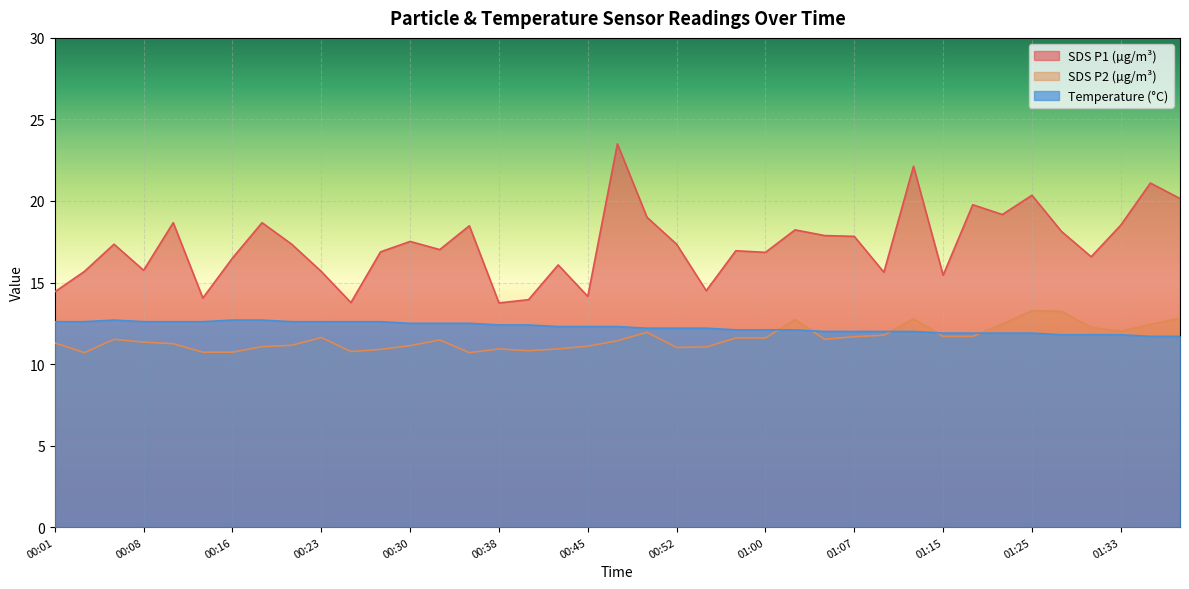

Which category has the lowest value in the Temp series?

01:35